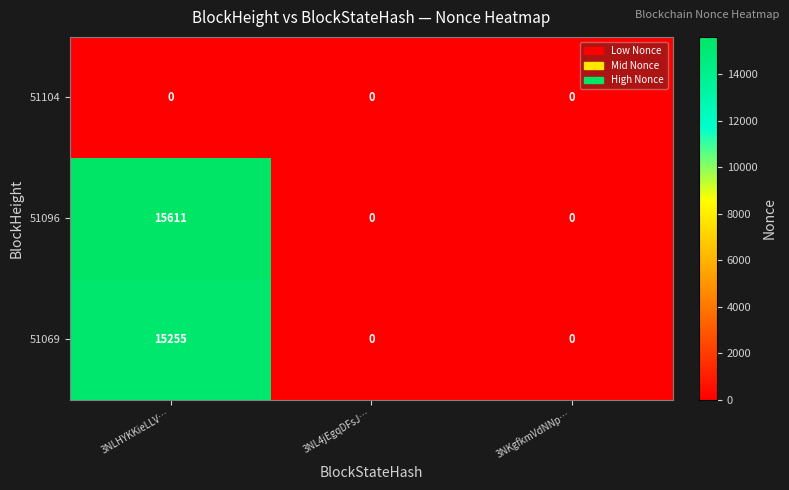

Rank the series by their maximum value, from lowest to highest.

51104, 51069, 51096